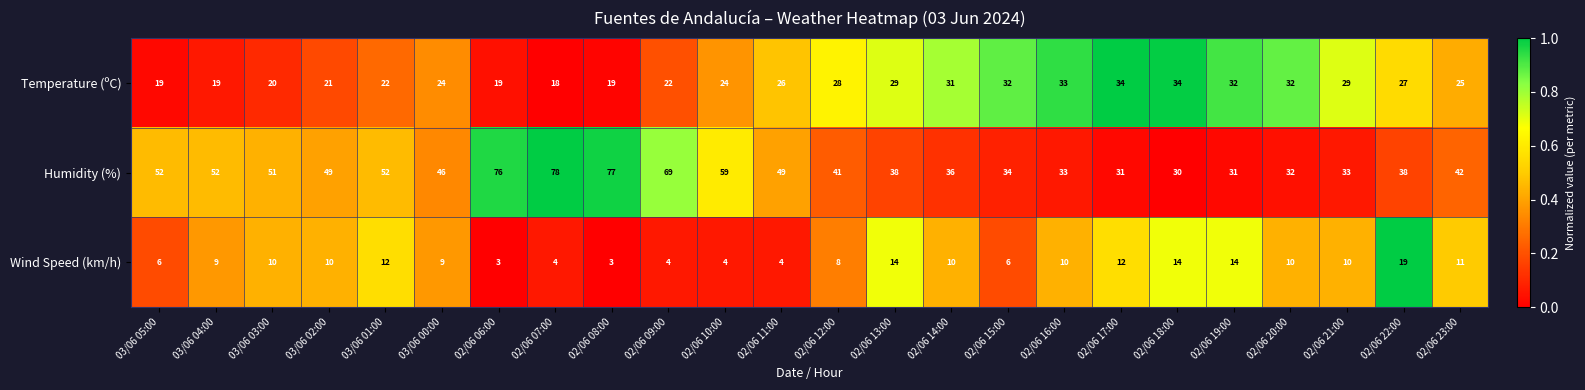

Which series has the largest total across all categories?

Humidity (%)